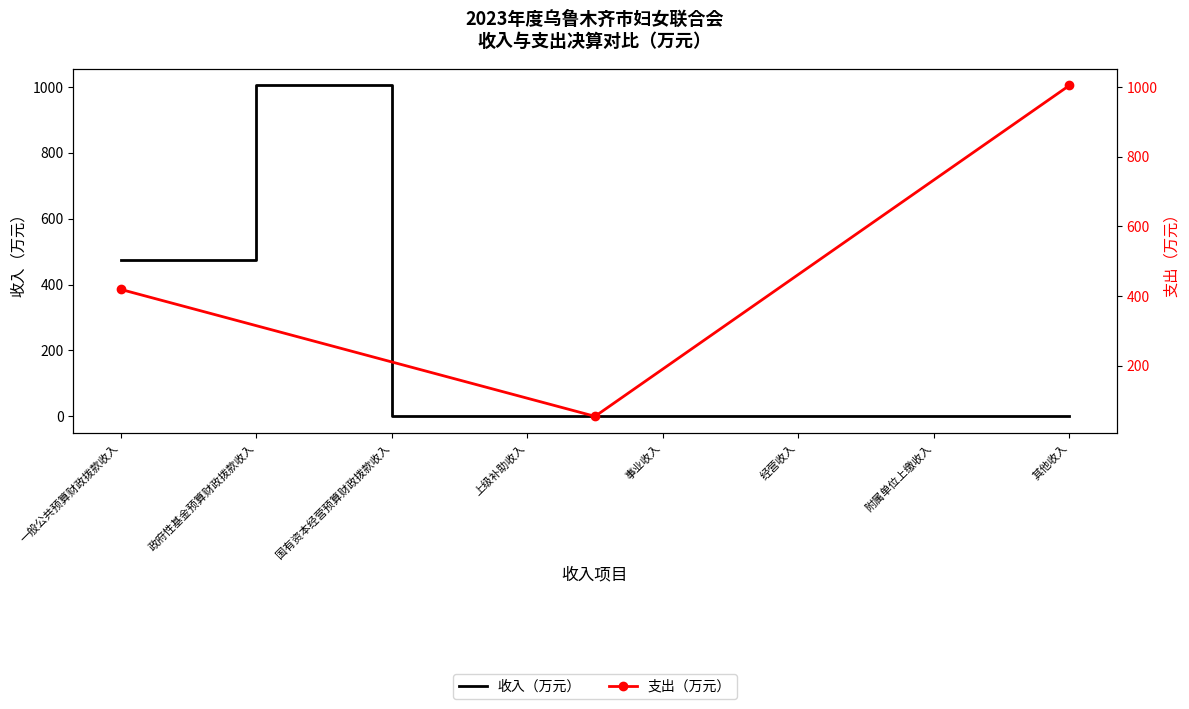

What is the sum of all values?

1478.0